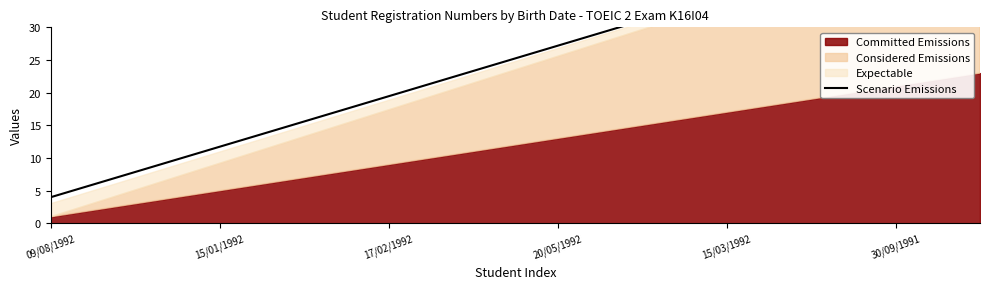

Reading left to right, list all the values displayed in this chart.

4.0	5.9	7.9	9.8	11.7	13.7	15.6	17.5	19.5	21.4	23.3	25.2	27.2	29.1	31.0	33.0	34.9	36.8	38.8	40.7	42.6	44.6	46.5